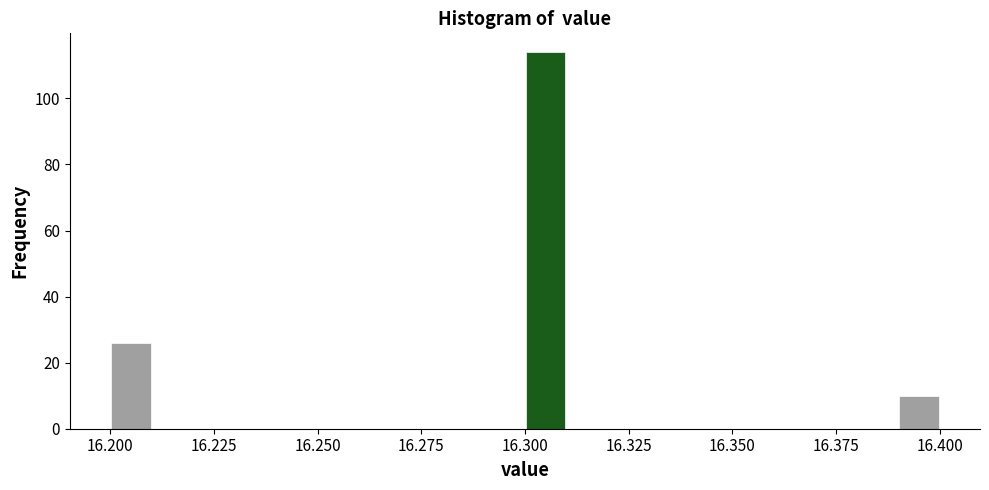

Read against the x-axis, roughly where is the centre of the tallest bar?

16.305